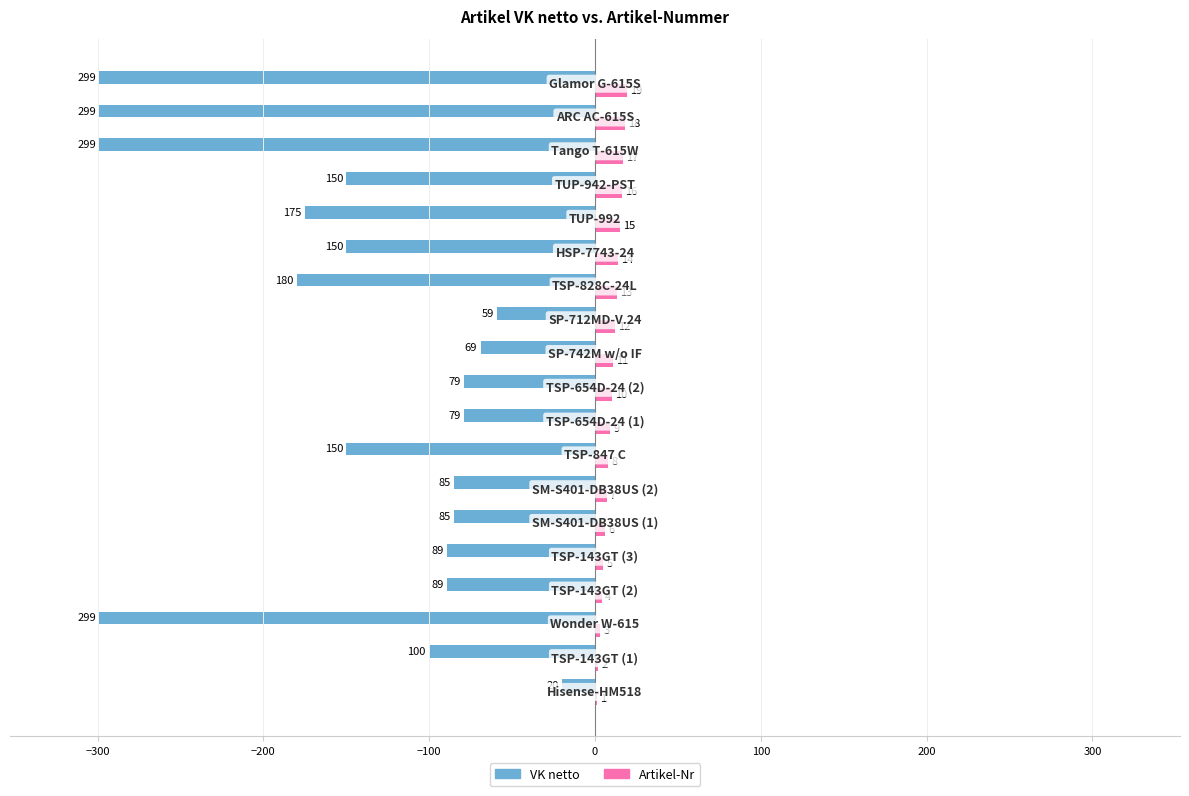

What is the sum of all Artikel-Nr values?

190